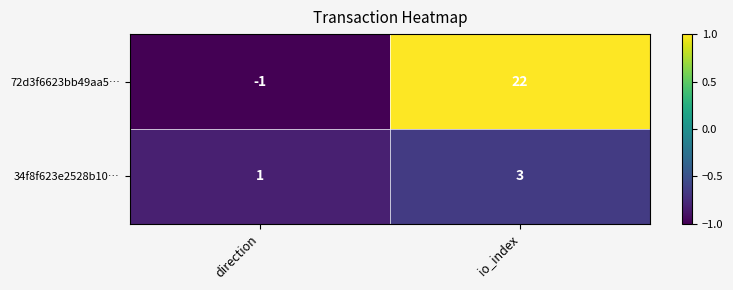

Reading right to left, what are all the values shown in this chart?

72d3f6623bb49aa5…: io_index=22	direction=-1
34f8f623e2528b10…: io_index=3	direction=1